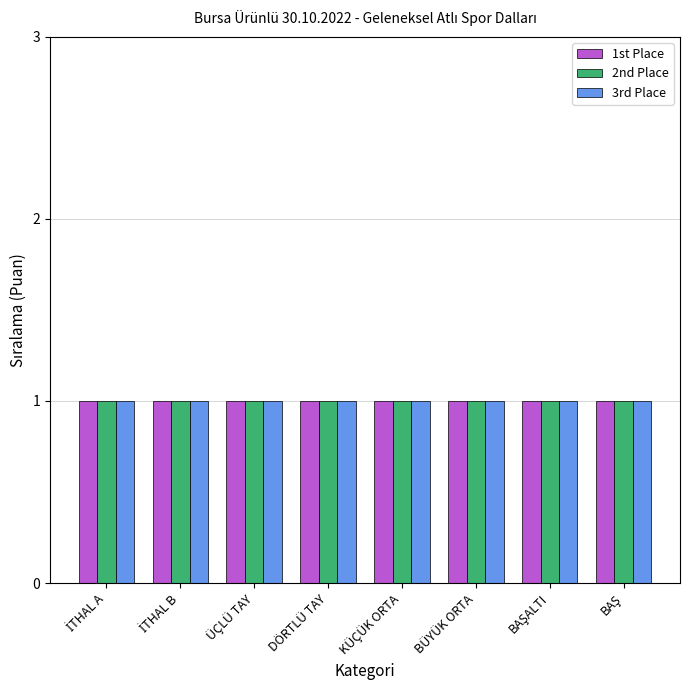

List the series in order of their overall mean, lowest first.

3rd Place, 2nd Place, 1st Place